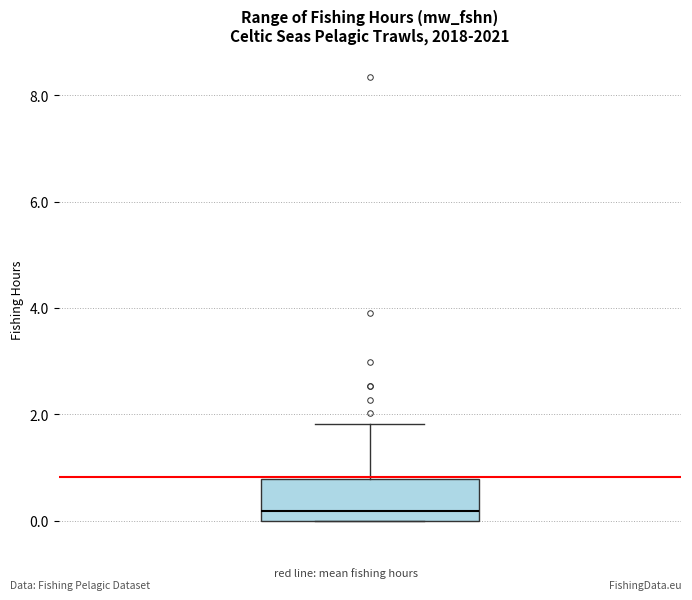

Transcribe this box plot: give where the median line is, the range the box spans, and where the two whiskers end, as read against the y-axis. The values are not printed on the chart, so give them approximately, as read against the axis.

median 0.2, box 0.0 to 0.8, whiskers 0.0 to 1.8